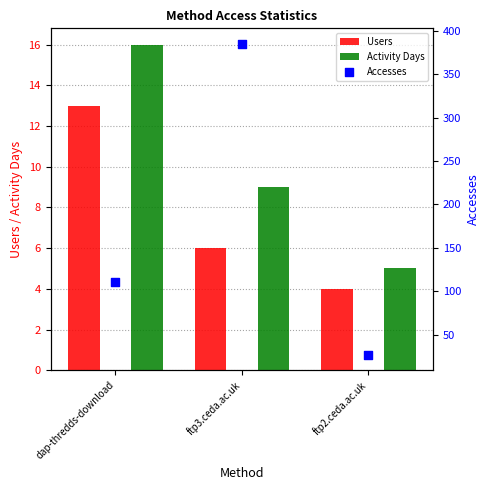

Which series reaches the maximum Y coordinate?

Accesses